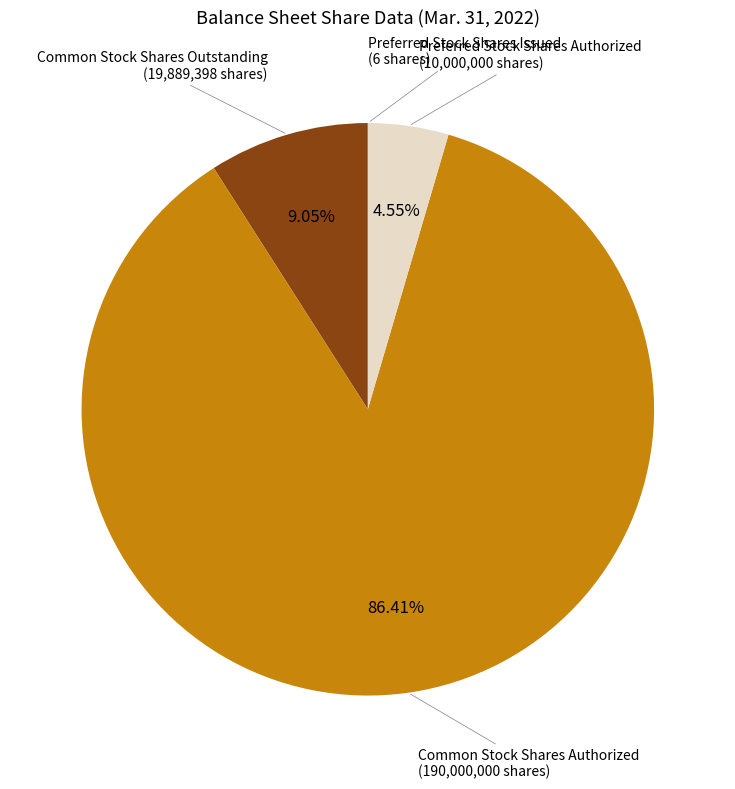

Is there a majority slice in this chart?

Yes